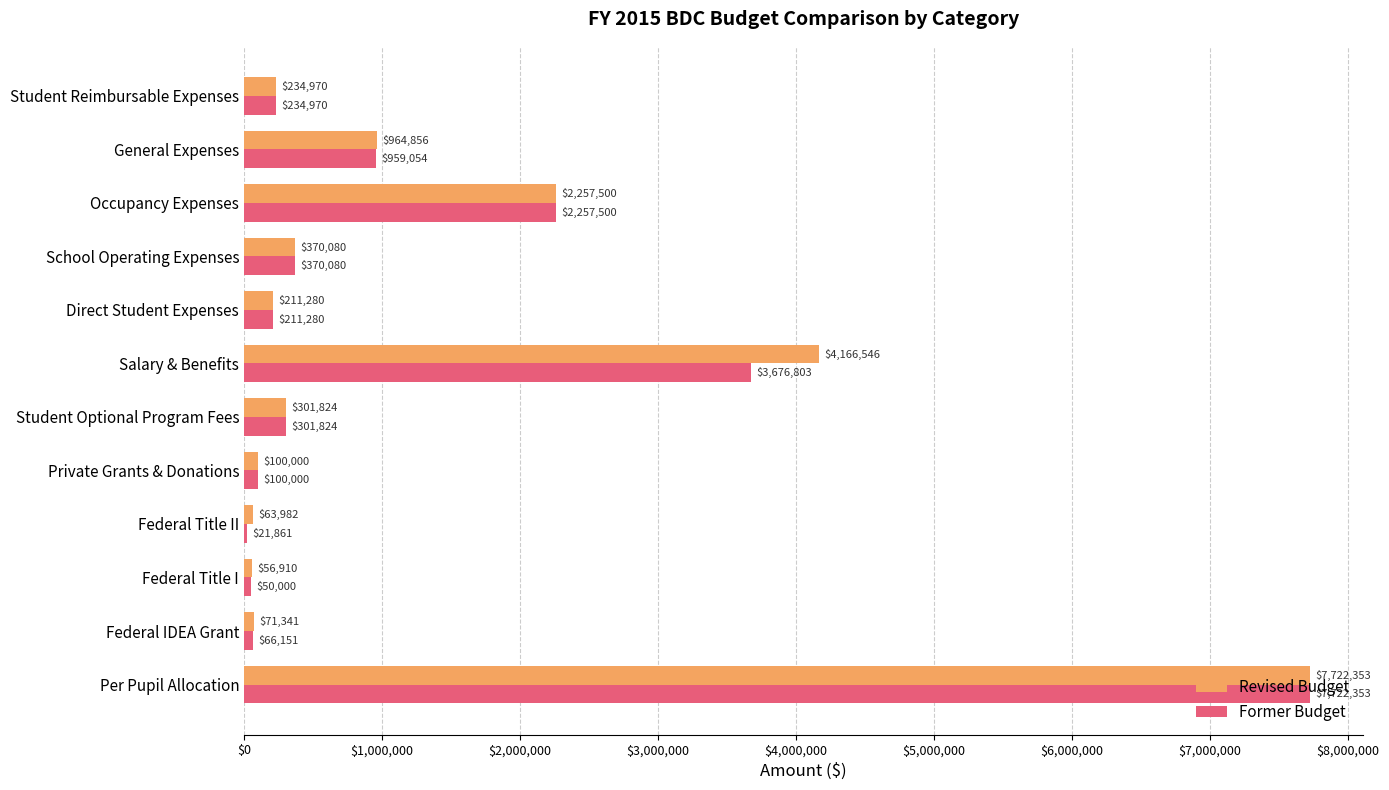

The value of Former Budget at General Expenses is 431125.0. True or false?

False